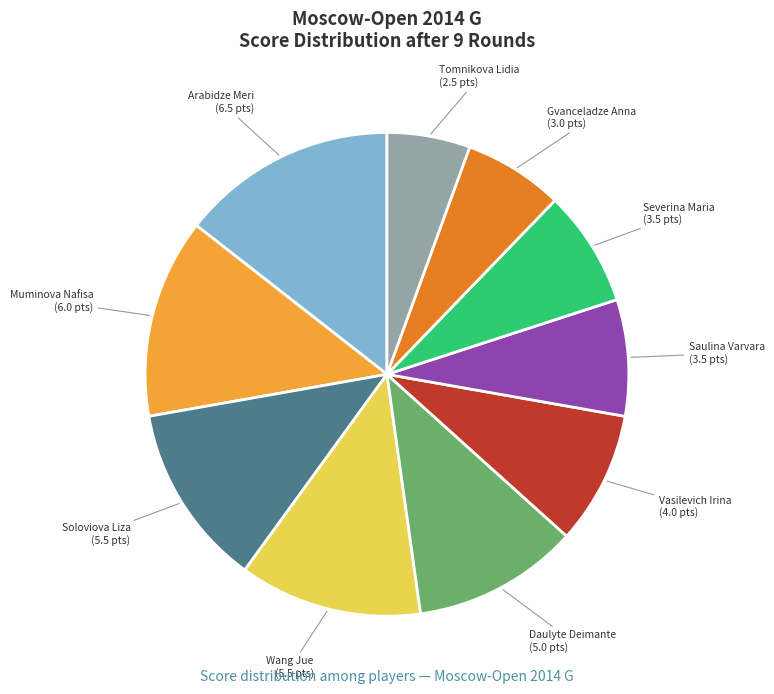

Is there a majority slice in this chart?

No